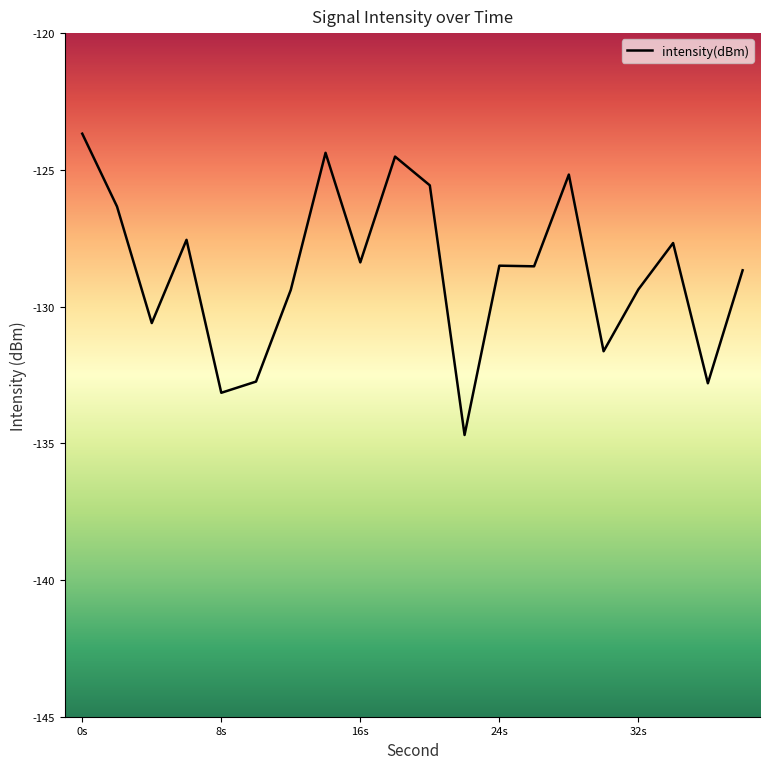

What is the greatest value displayed?

-123.7